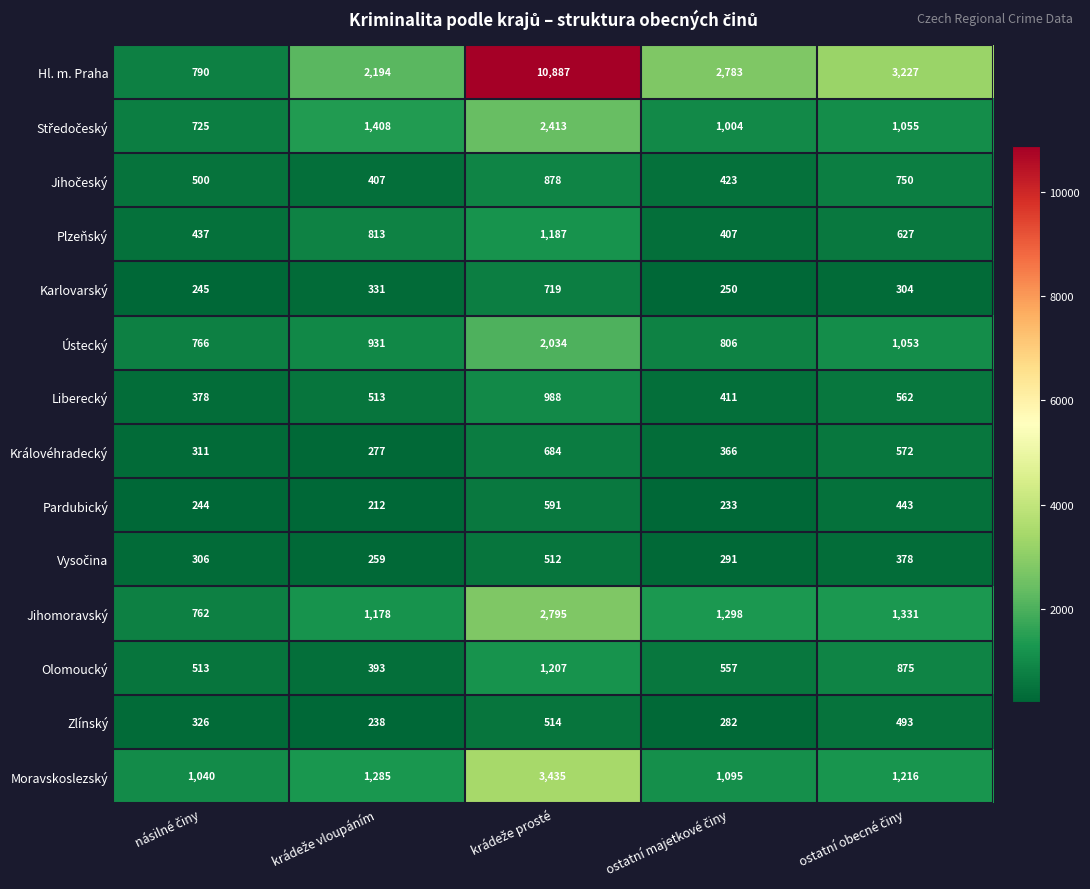

Which series has the largest range (max minus min)?

Hl. m. Praha